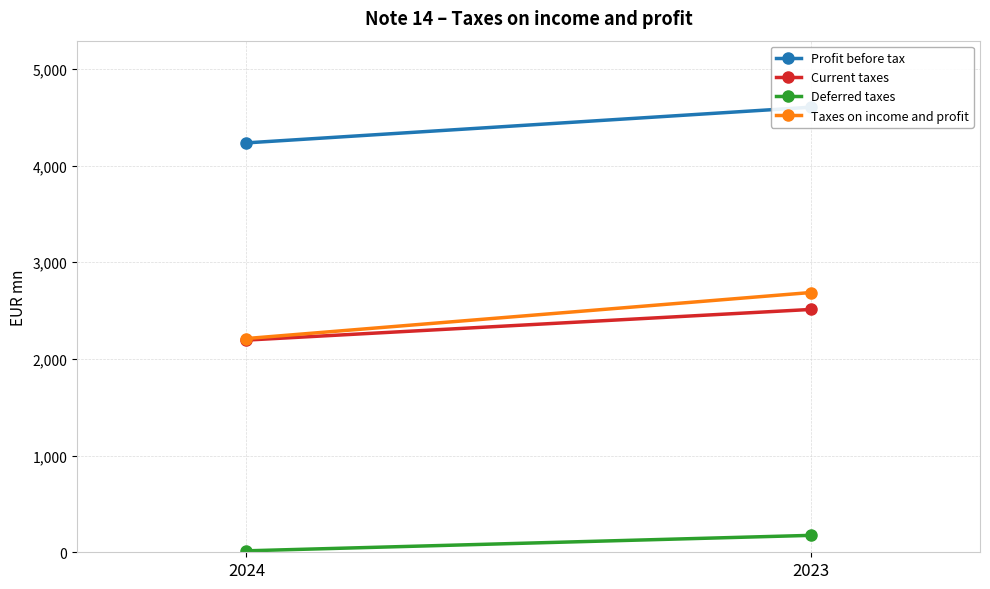

What is the difference between the maximum and minimum values in the Deferred taxes series?

160